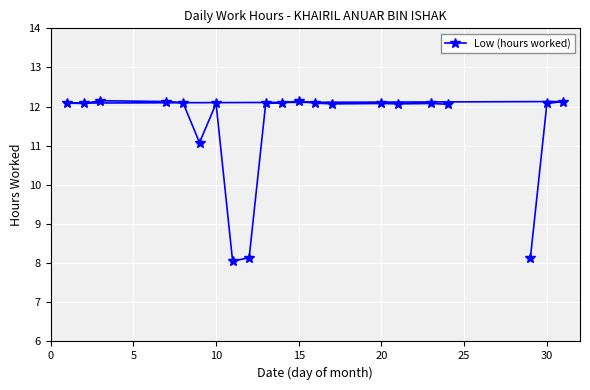

Is it true that the value at 30 is 12.1?

True